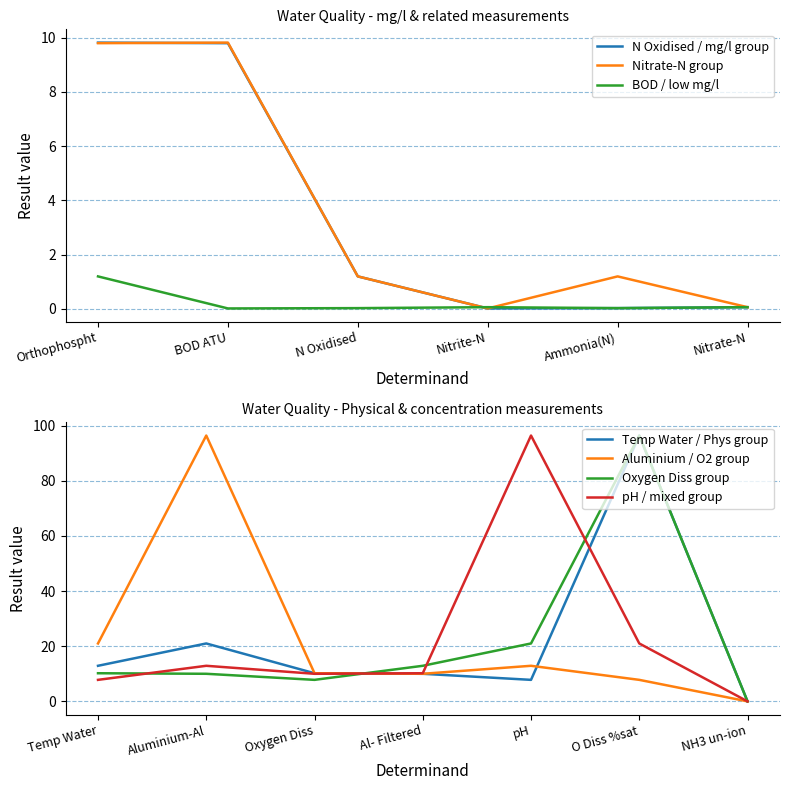

List the labels in order of value, smallest first.

NH3 un-ion, Nitrite-N, Ammonia(N), Orthophospht, BOD ATU, pH, Nitrate-N, N Oxidised, Al- Filtered, Oxygen Diss, Temp Water, Aluminium-Al, O Diss %sat